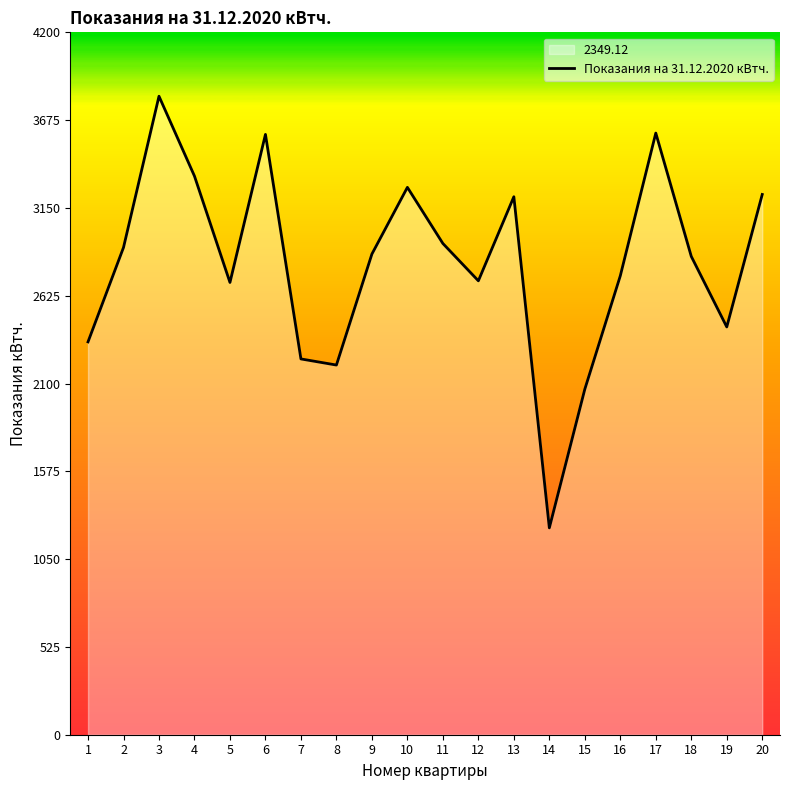

List the labels in order of value, largest first.

3, 17, 6, 4, 10, 20, 13, 11, 2, 9, 18, 16, 12, 5, 19, 1, 7, 8, 15, 14